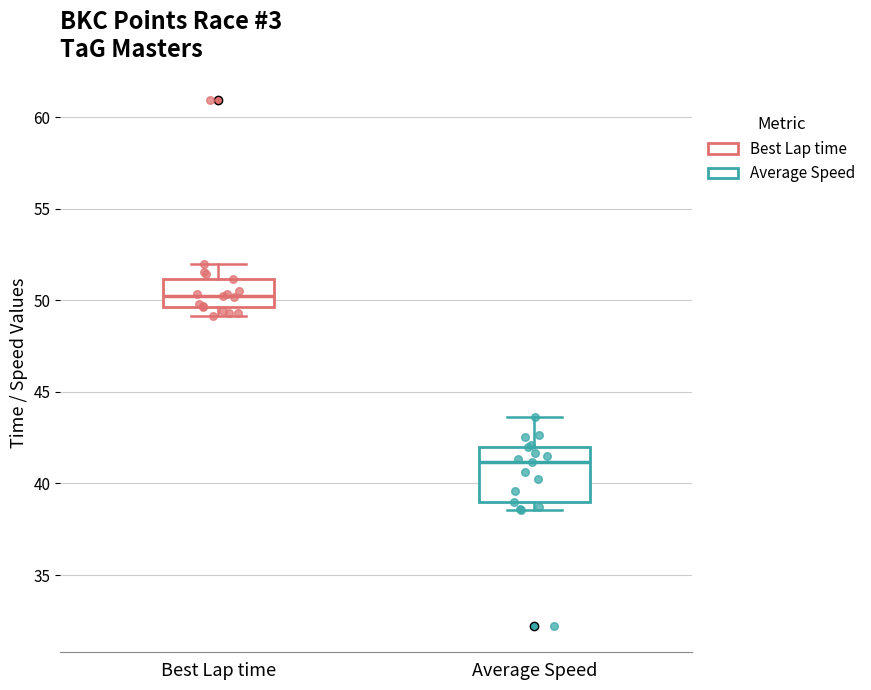

Which box's median line is the highest?

Best Lap time